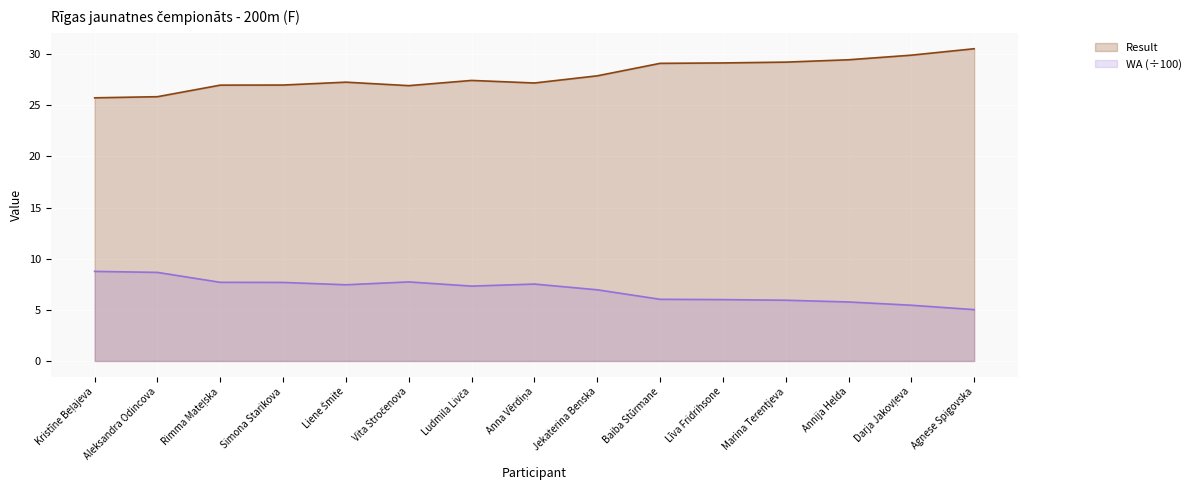

What position from the right is Aleksandra Odincova?

14